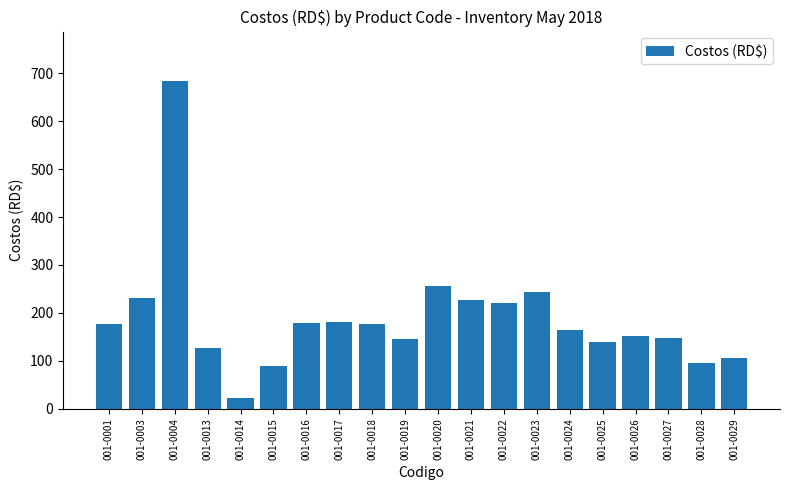

The chart shows a value of 123.8 at 001-0001. True or false?

False